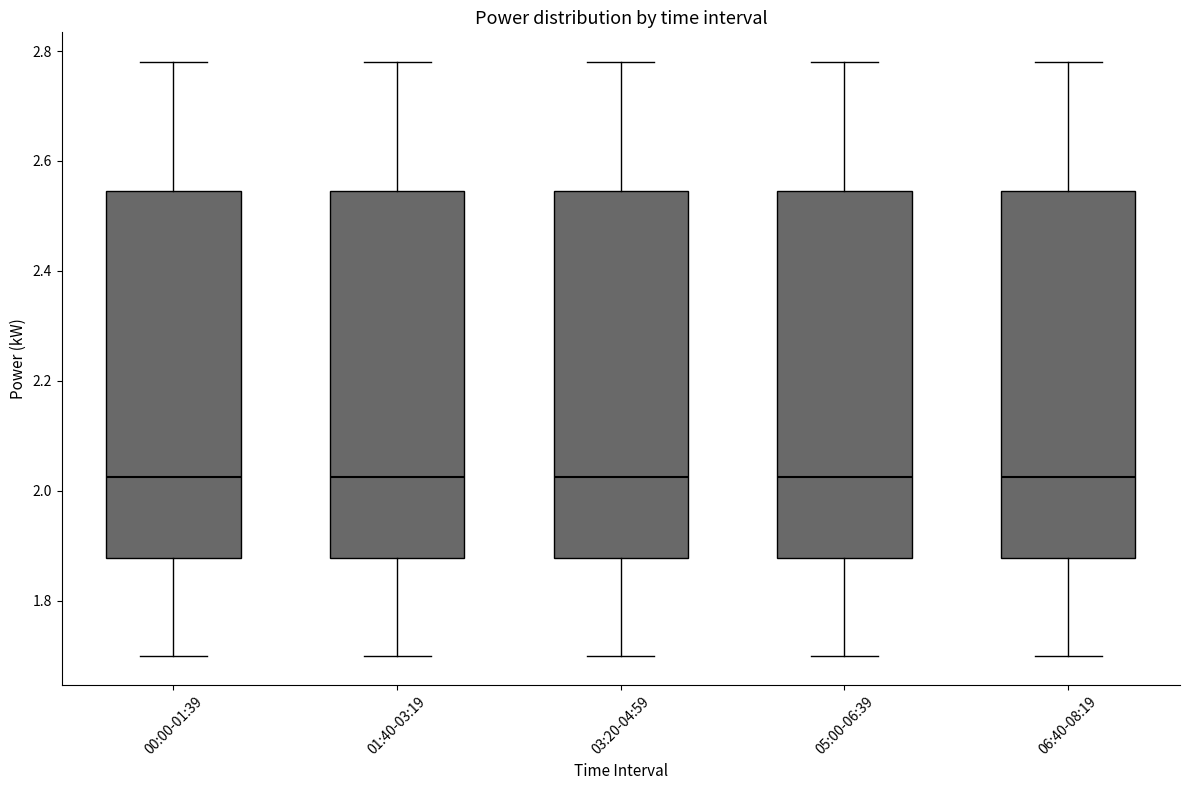

Where is the lower edge of the box for 06:40-08:19 on the y-axis? The values are not printed on the chart, so give them approximately, as read against the axis.

1.88